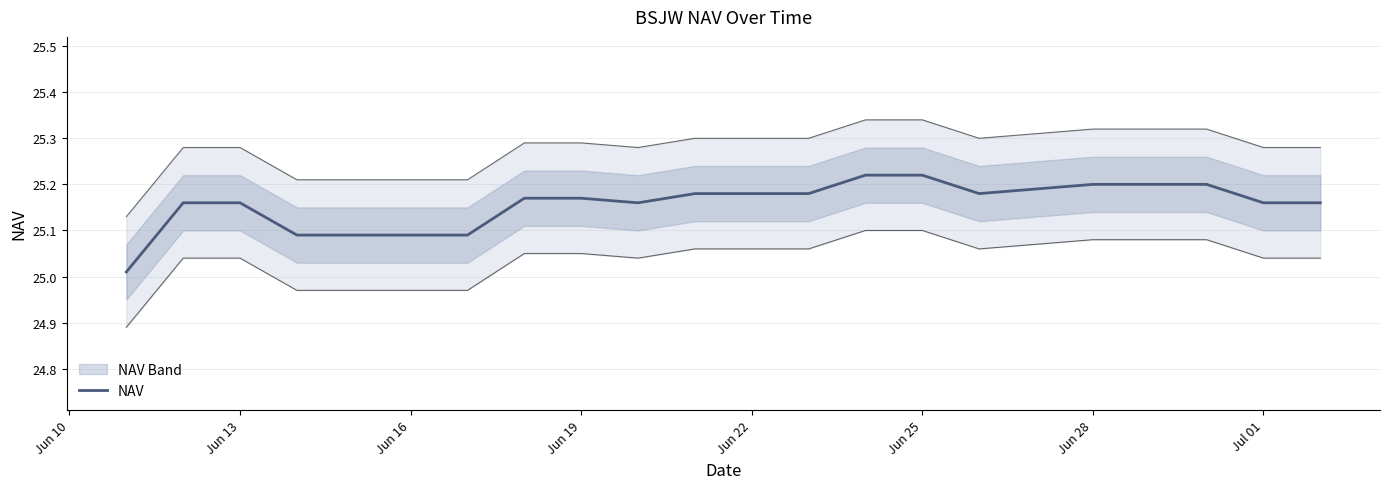

The value of NAV at Jun 13 is 6.5. True or false?

False